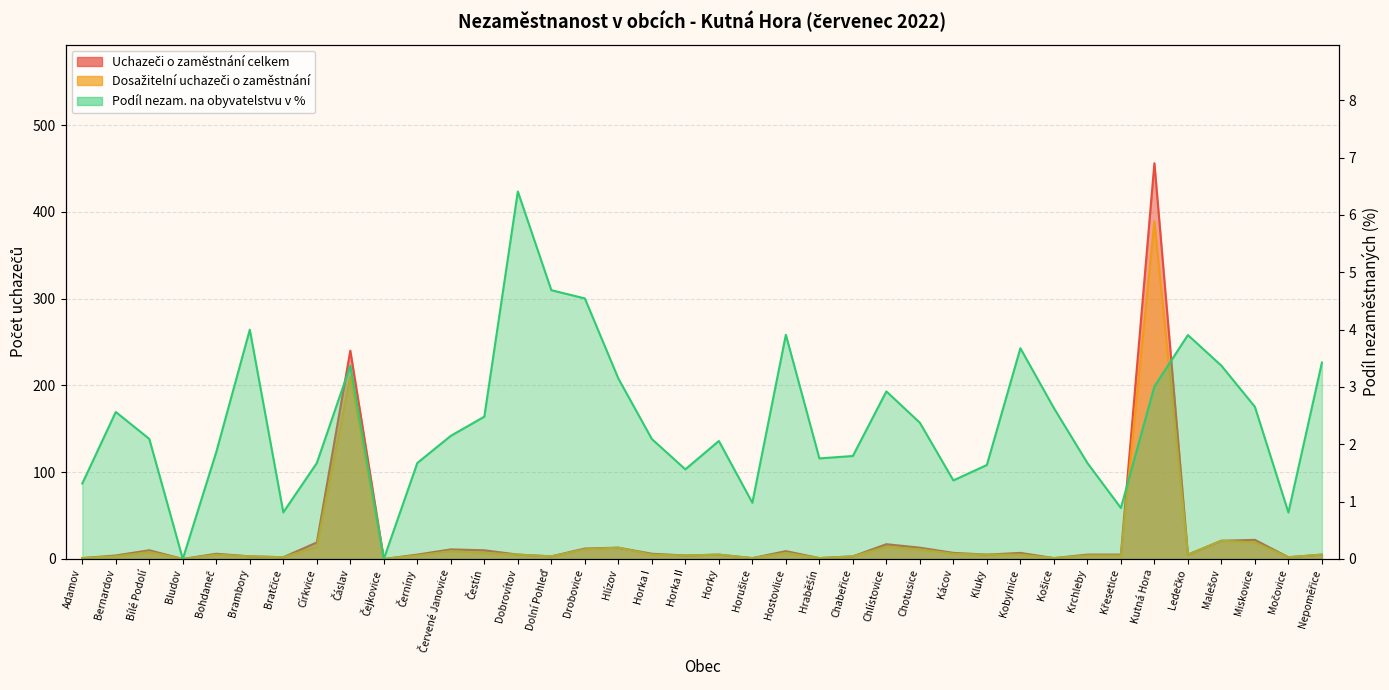

What are all the series names shown in the legend?

Uchazeči o zaměstnání celkem, Dosažitelní uchazeči o zaměstnání, Podíl nezam. na obyvatelstvu v %